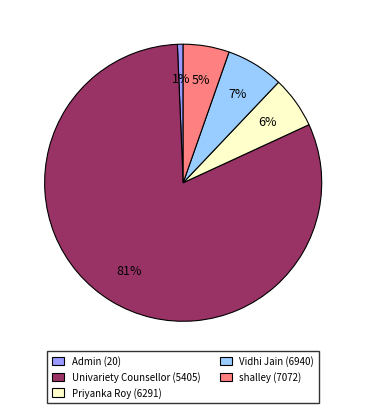

True or false: Admin (20) accounts for 15% of the total.

False